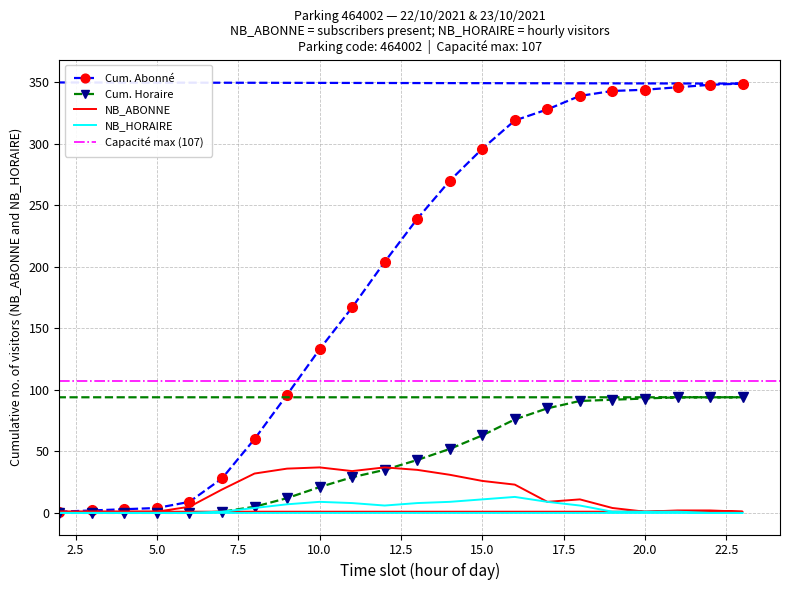

At which category does the chart reach its minimum across all series?

2